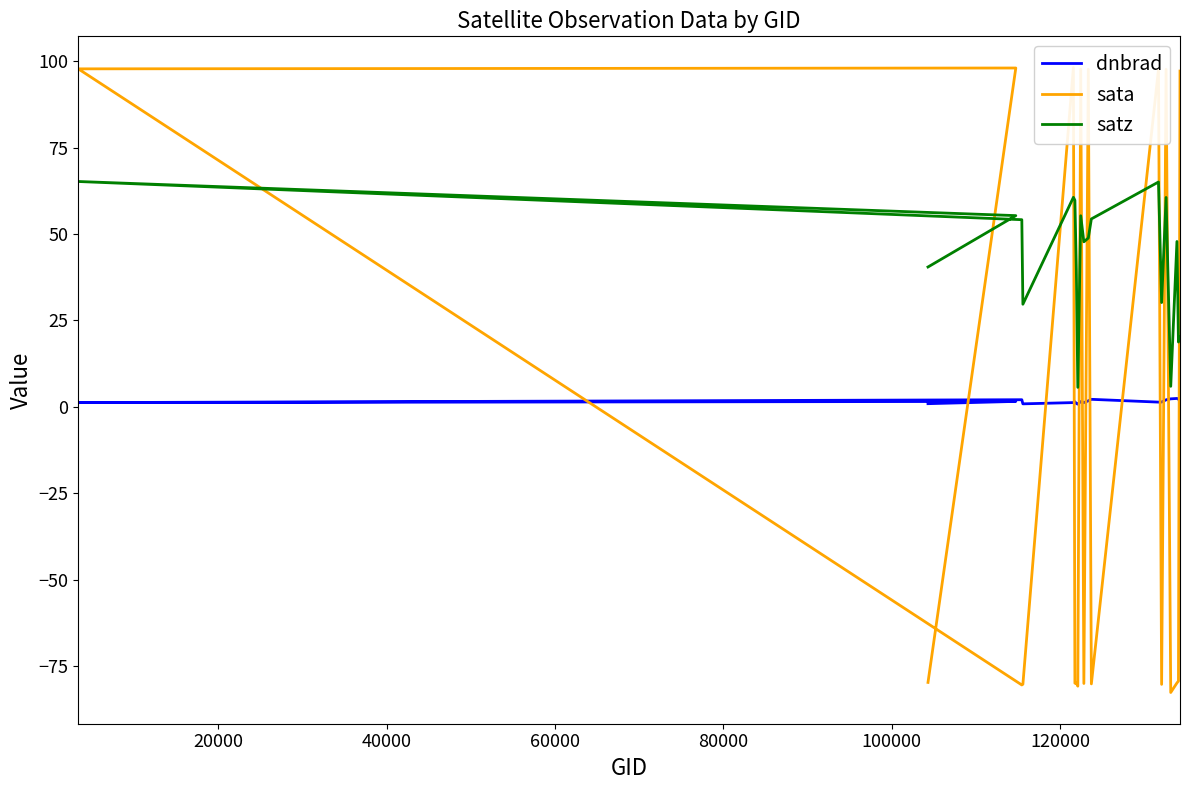

In dnbrad, how many points are lower than both neighbors (excluding endpoints)?

5